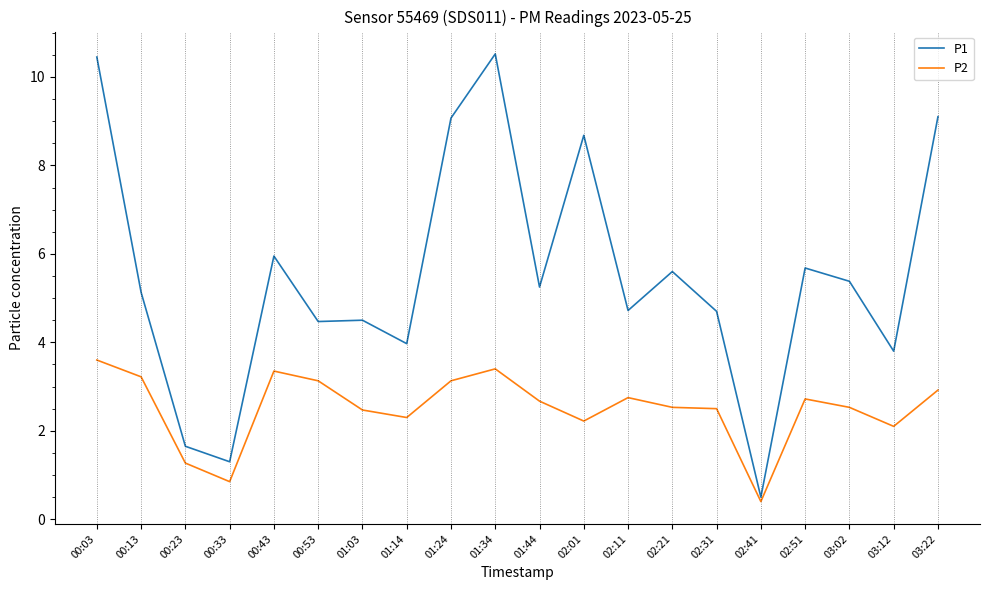

The value of P1 at 01:14 is 4.0. True or false?

True